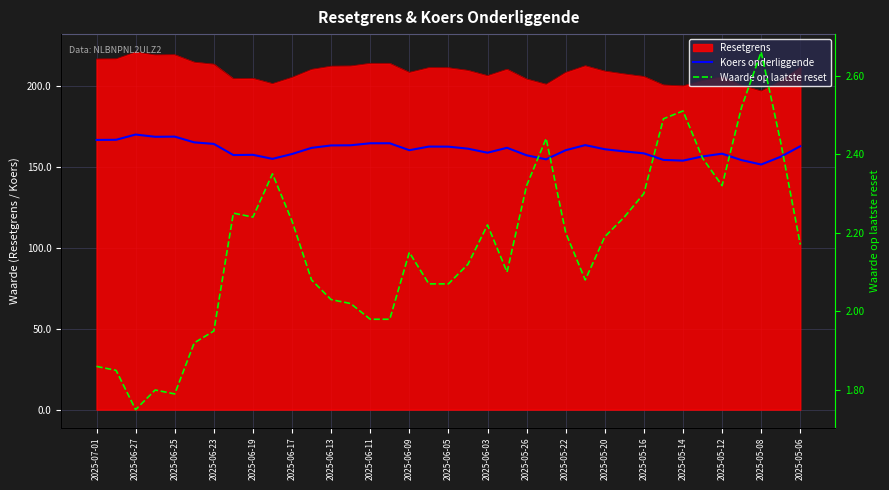

What position from the left is 2025-06-11?

15